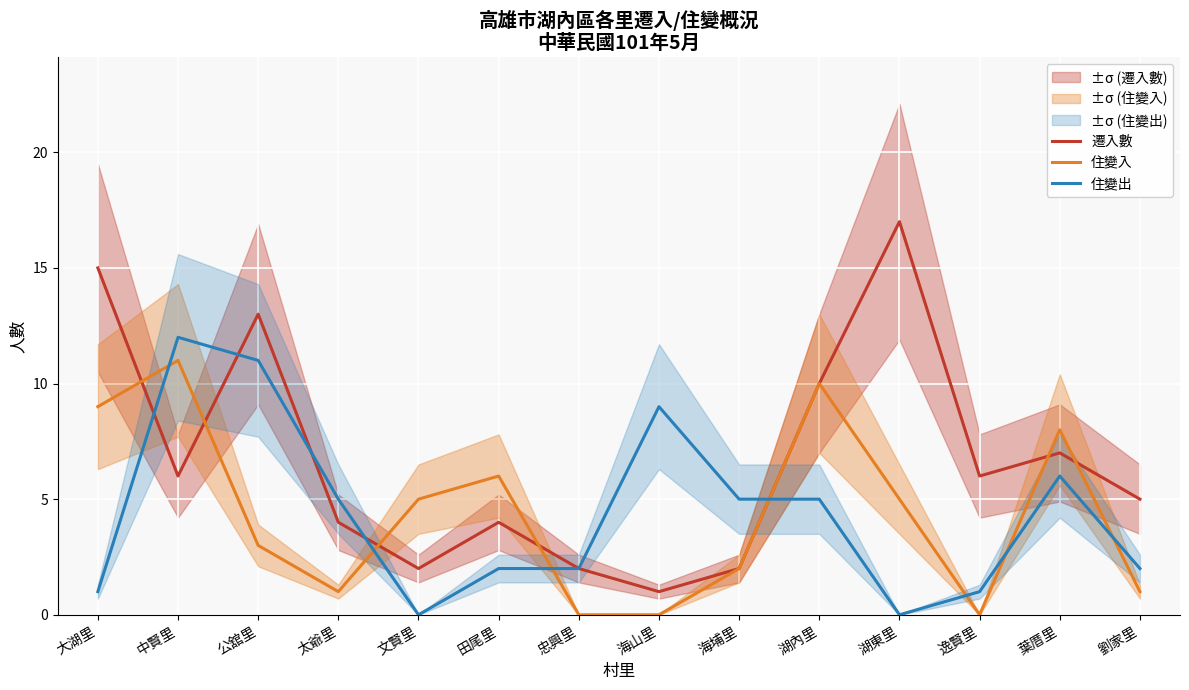

Where is the first local maximum for 住變出?

中賢里